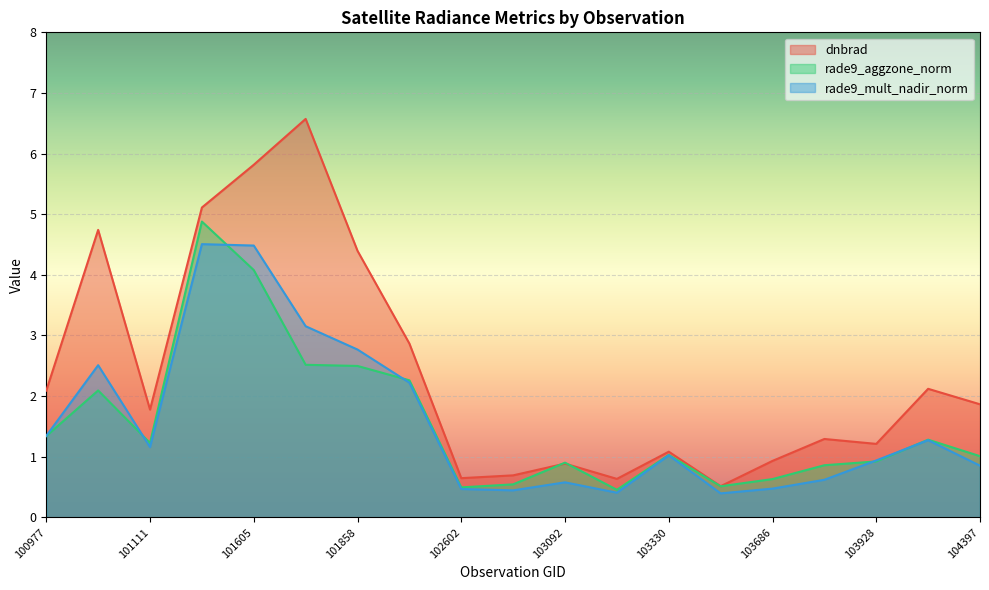

True or false: dnbrad has more than 0 interior local peaks.

True